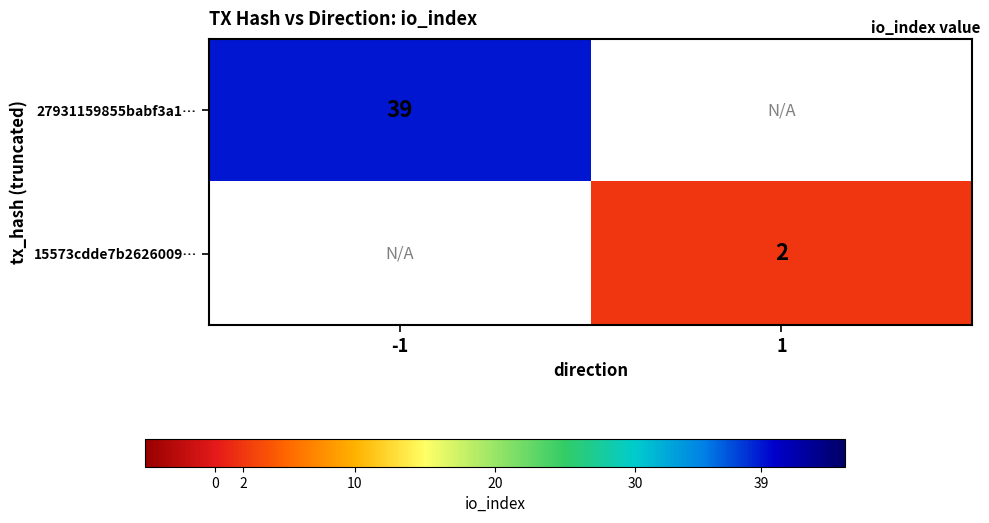

The 15573cdde7b2626009… series shows 3 at 1. True or false?

False